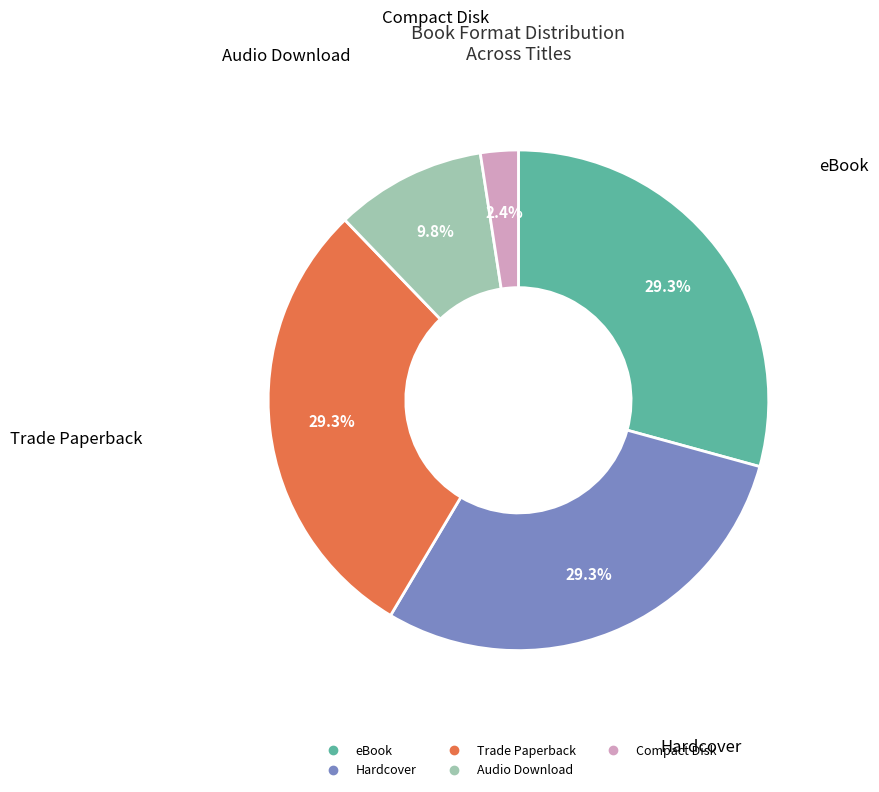

Combined, do Hardcover and Compact Disk account for over 50%?

No